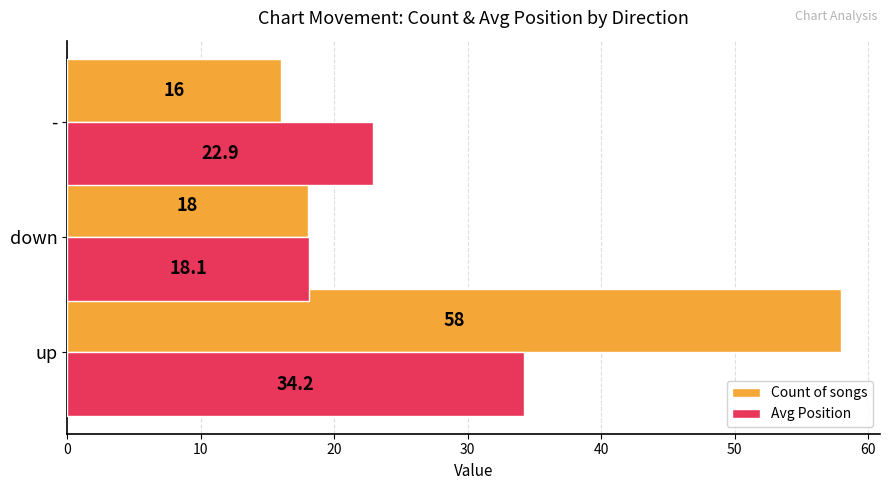

Where is Avg Position nearest to the value 26?

-